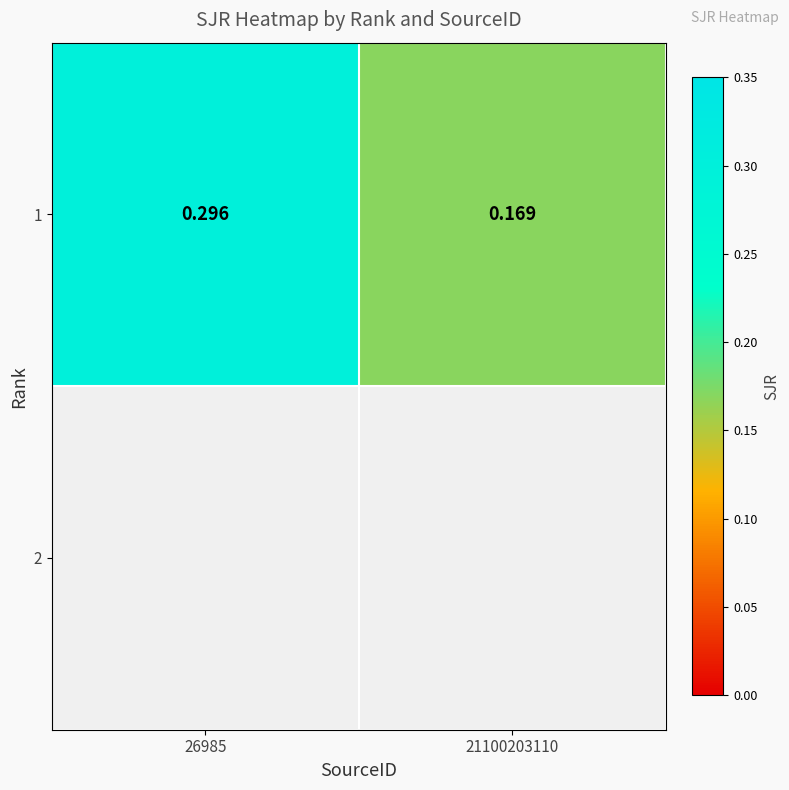

Reading left to right, what are all the values shown in this chart?

26985=0.3	21100203110=0.2